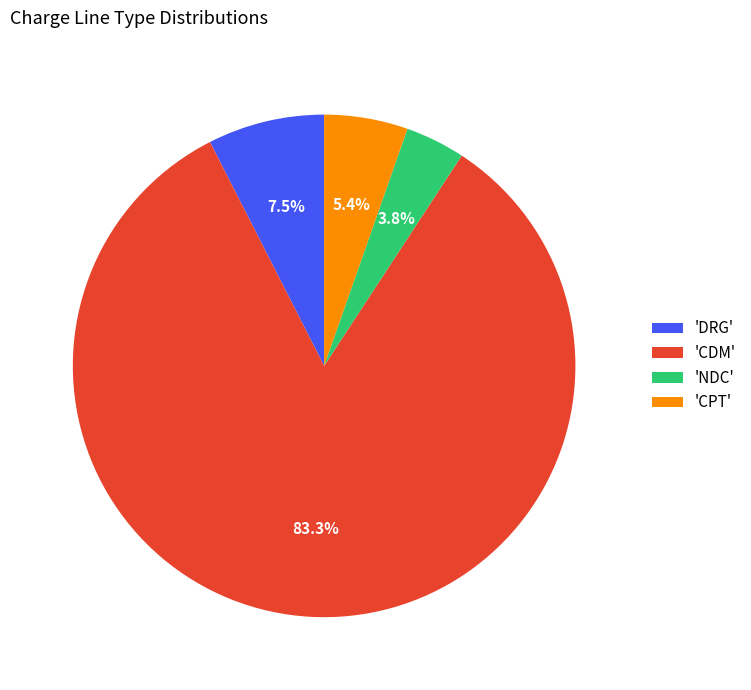

Does 'CDM' account for over 50% of the chart?

Yes